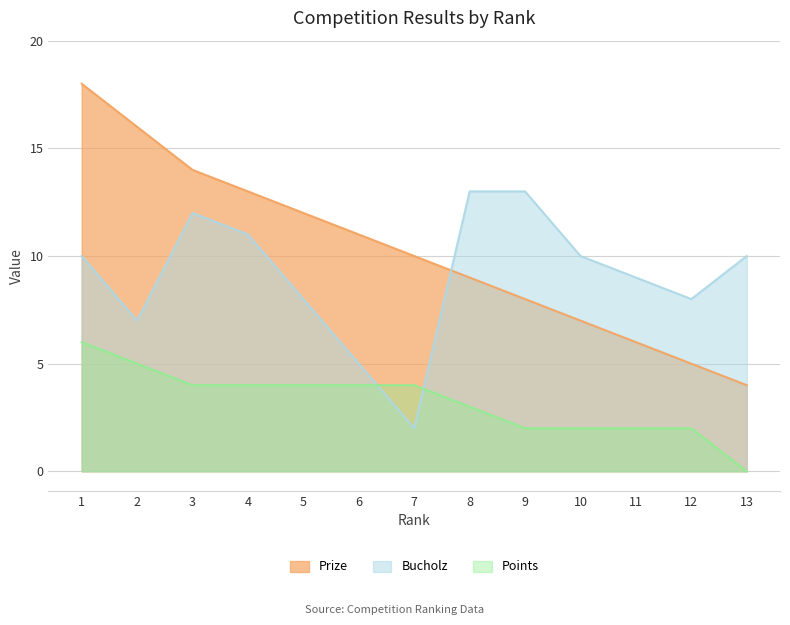

How many values in the Bucholz series are below 10?

6